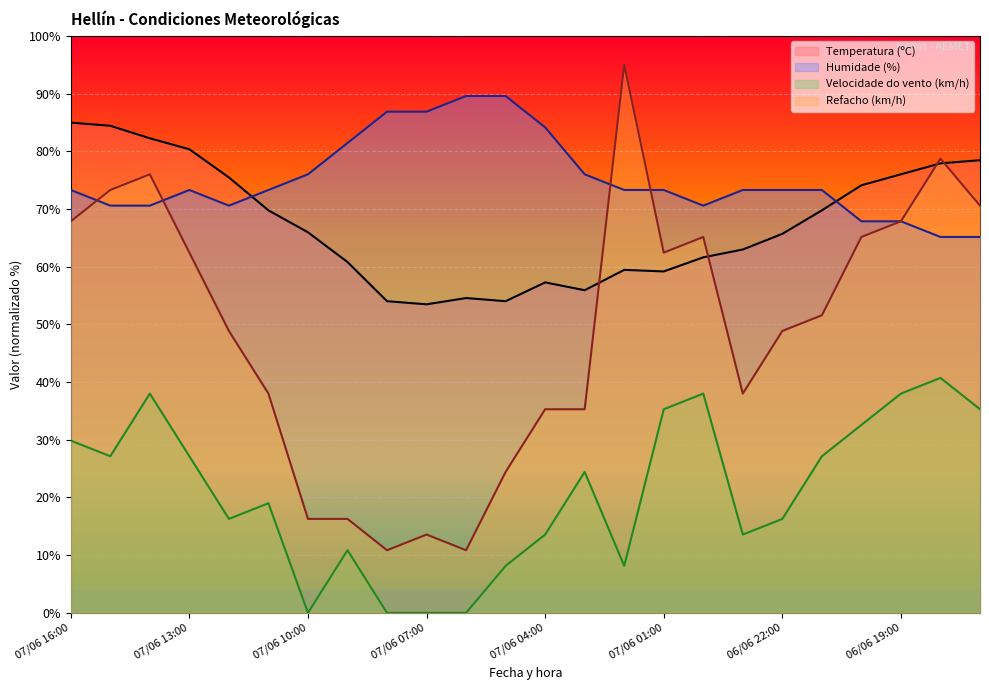

What is the label of the 22nd point from the left?

06/06 19:00